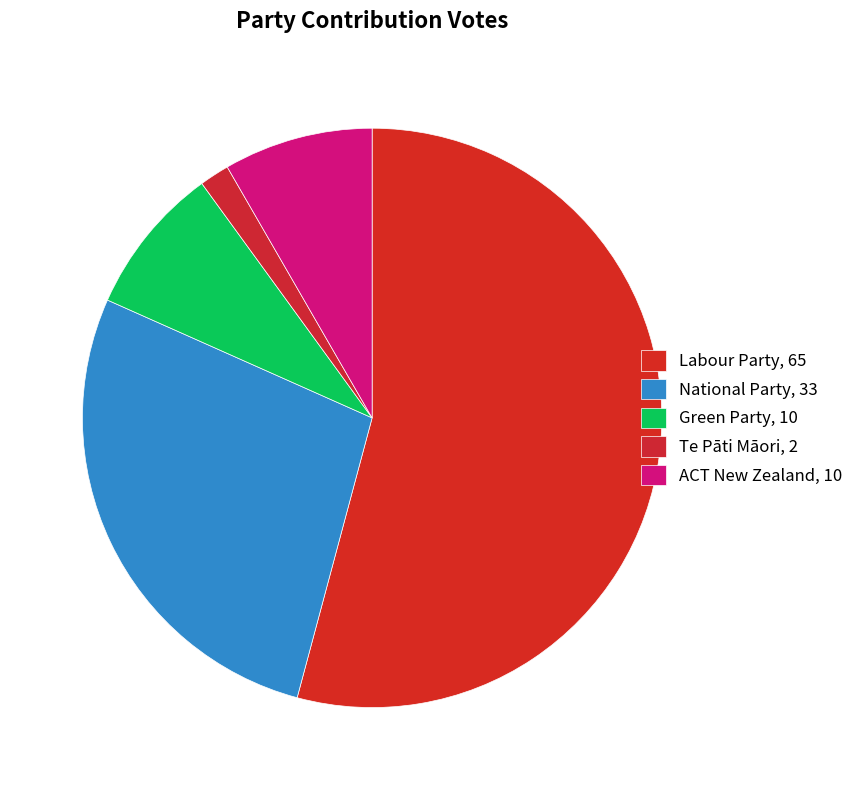

Rank the categories by value from lowest to highest.

Te Pāti Māori, Green Party, ACT New Zealand, National Party, Labour Party